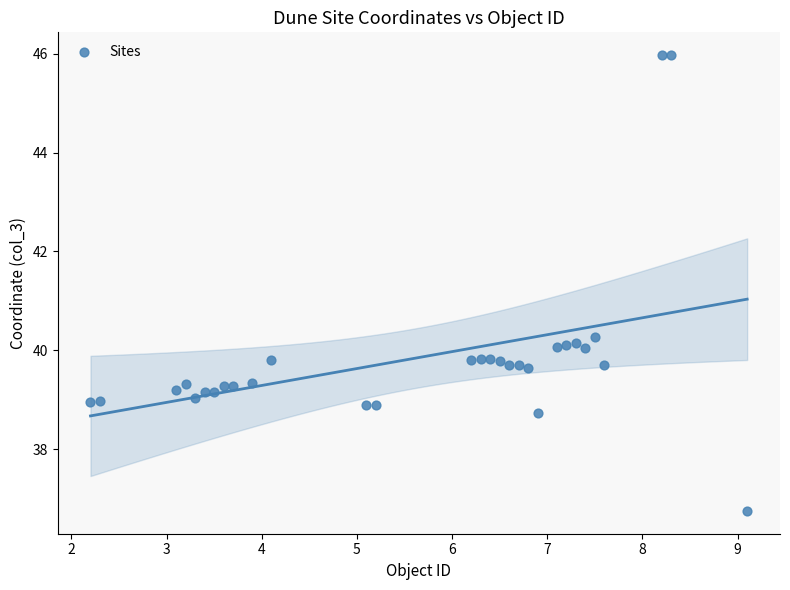

What Y value in the scatter plot is closest to 41?

40.3